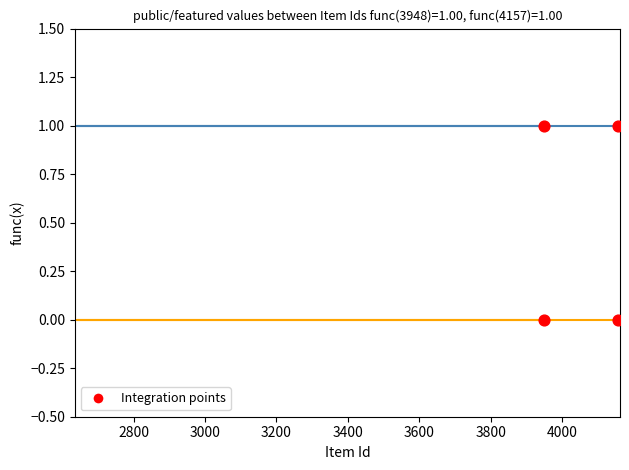

At how many categories does at least one series exceed 0?

7